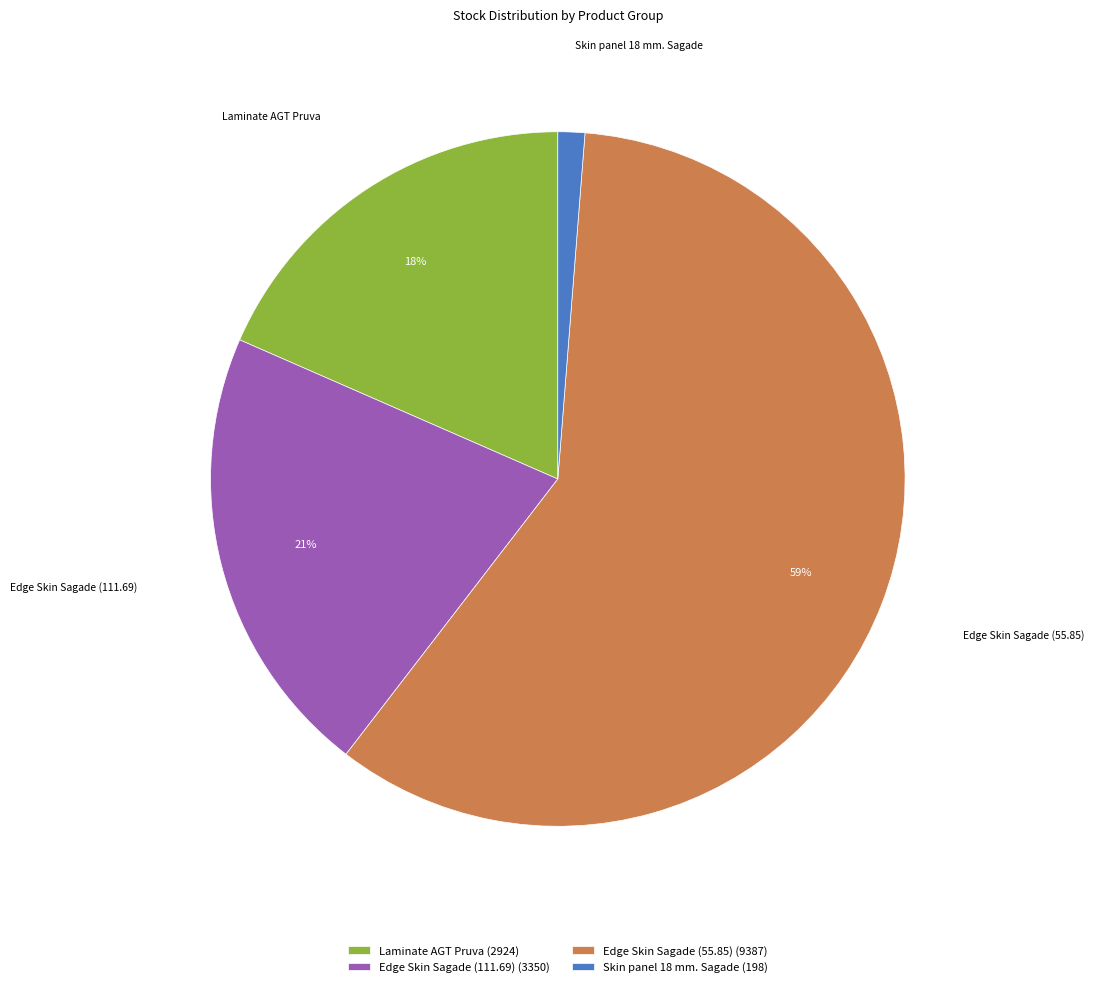

What percentage is the Laminate AGT Pruva slice, to the nearest percent?

18%